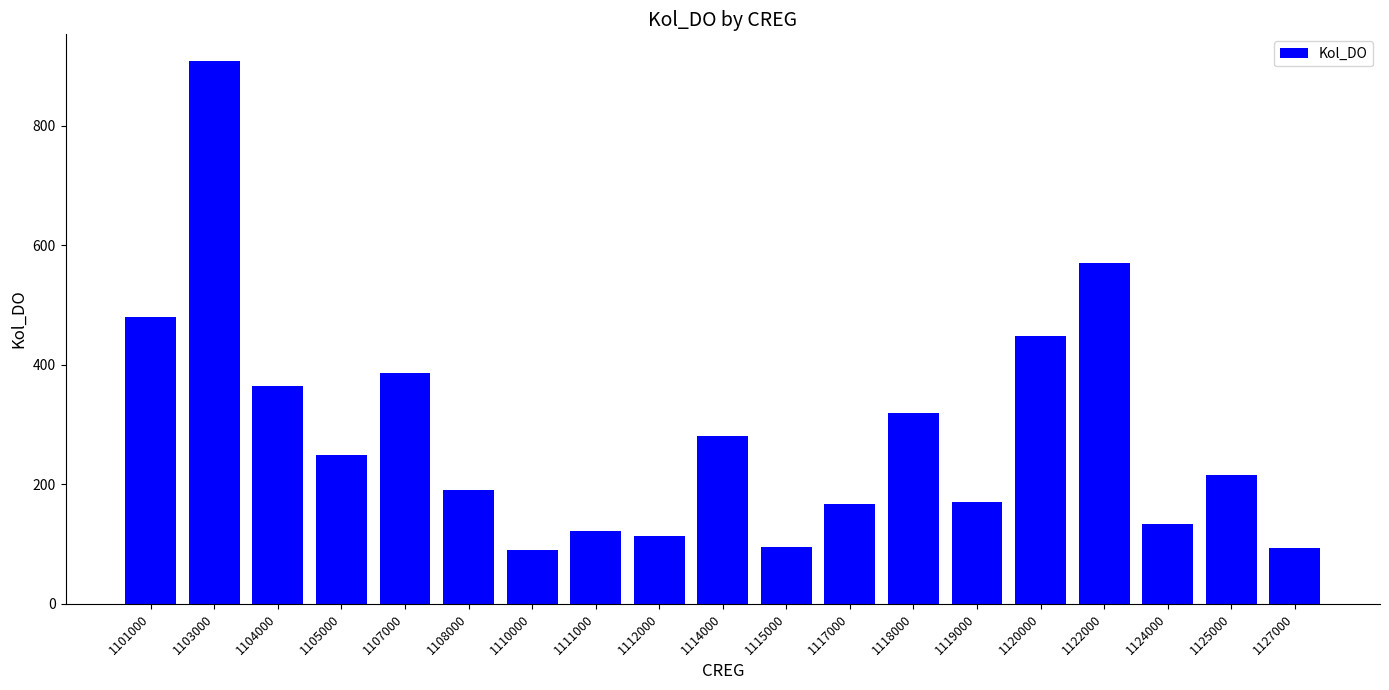

Where does the data first go above 215?

1101000